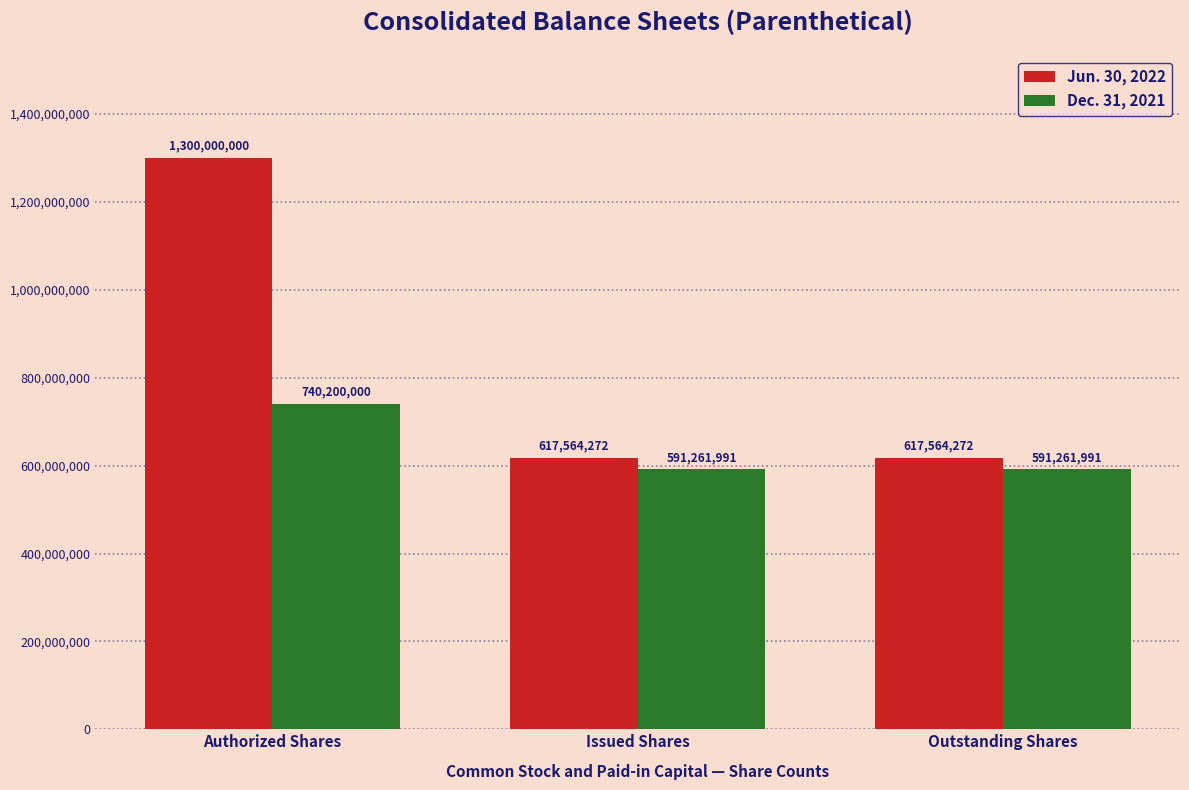

How many bars are there in each group?

2